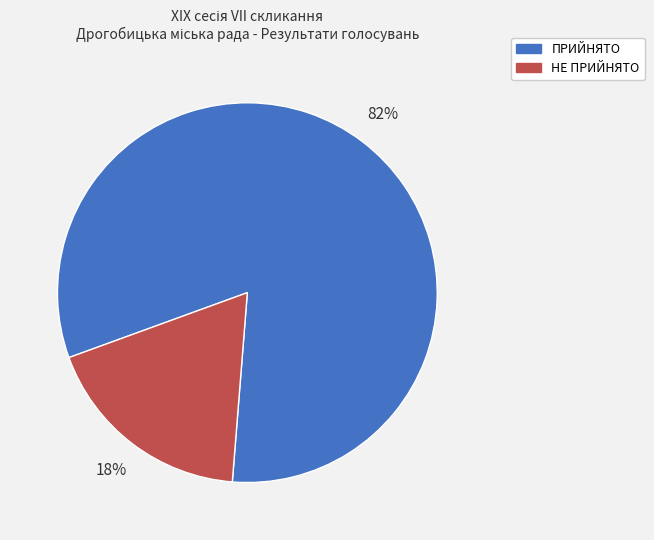

To the nearest percent, what is the average slice percentage?

50%